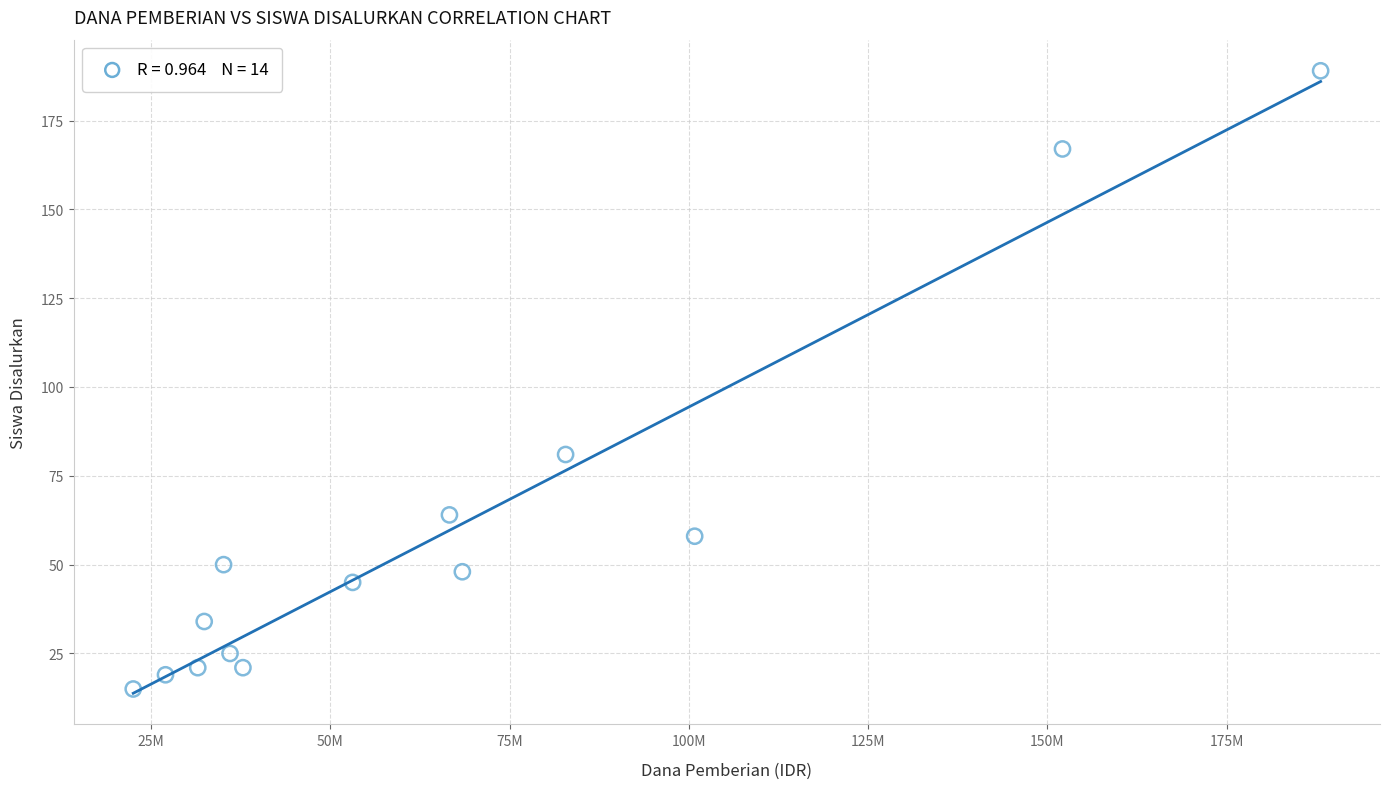

What Y value in the scatter plot is closest to 102?

81